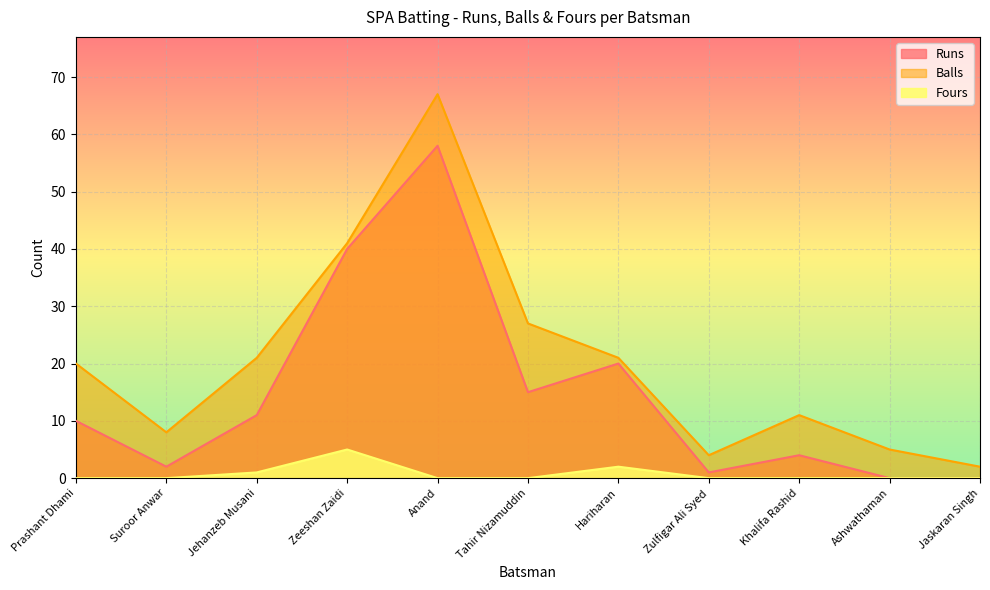

Which series changed the most between Zeeshan Zaidi and Jaskaran Singh?

Runs